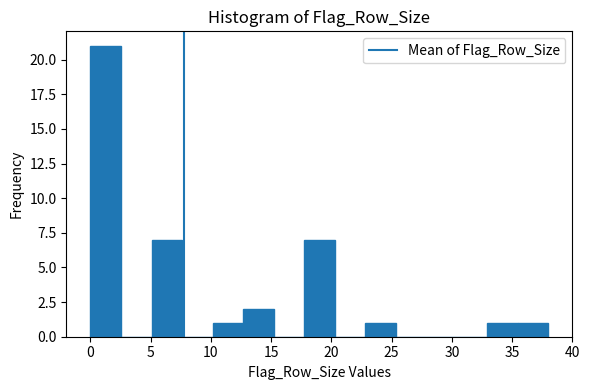

How tall is the bar that spans 35.5 to 38.0 on the x-axis? Neither the bar edges nor the heights are printed on the chart, so give them approximately, as read against the axes.

1